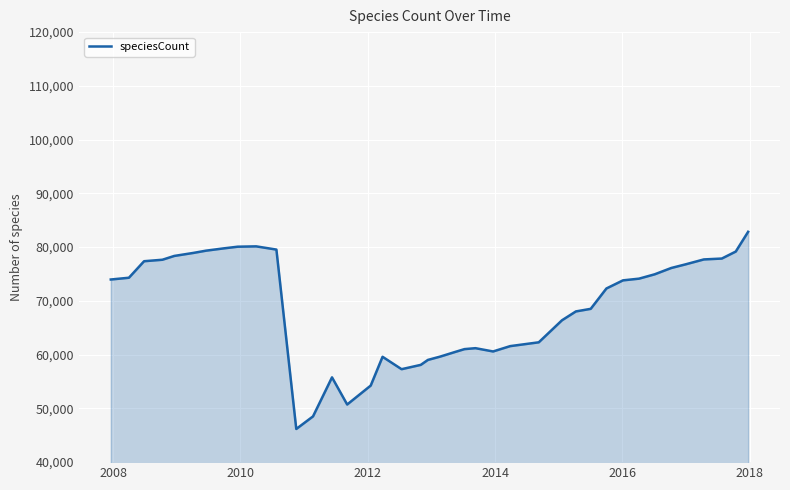

What is the greatest value displayed?

82851